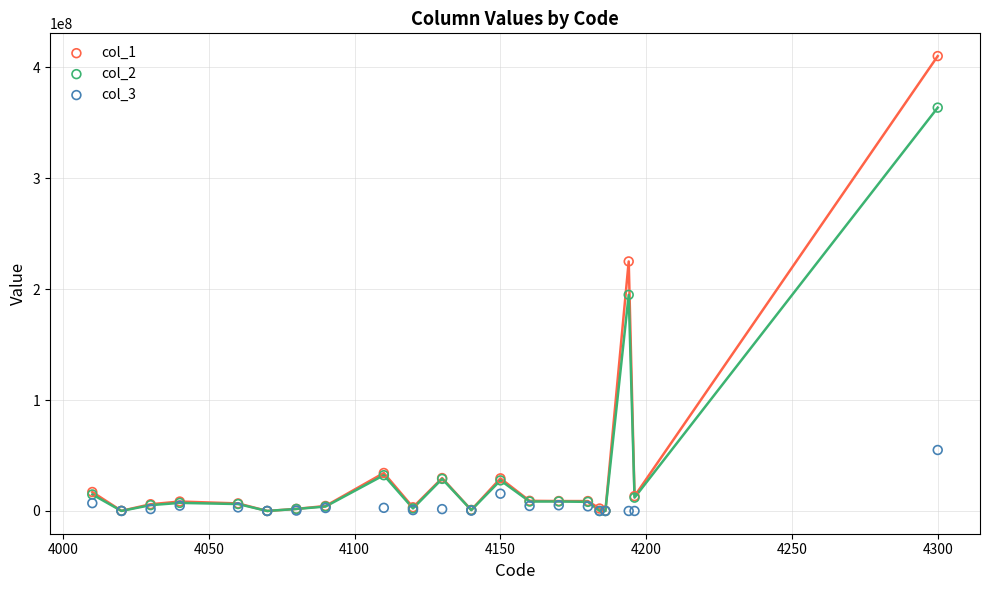

Across all series, what Y value is closest to 205026018?

194841887